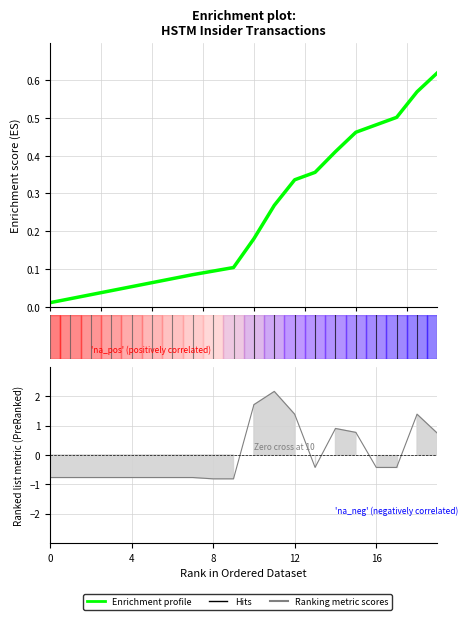

What is the label of the 17th point from the left?

16